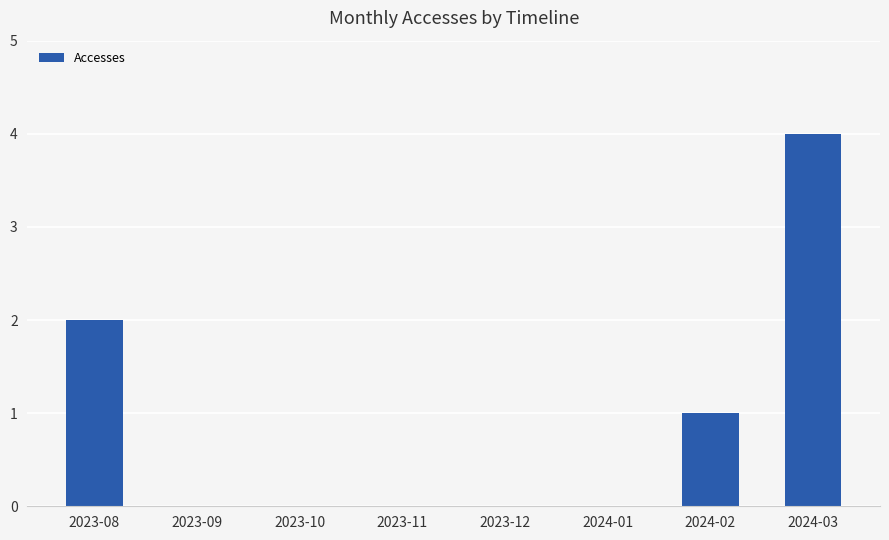

What is the sum of all values?

7